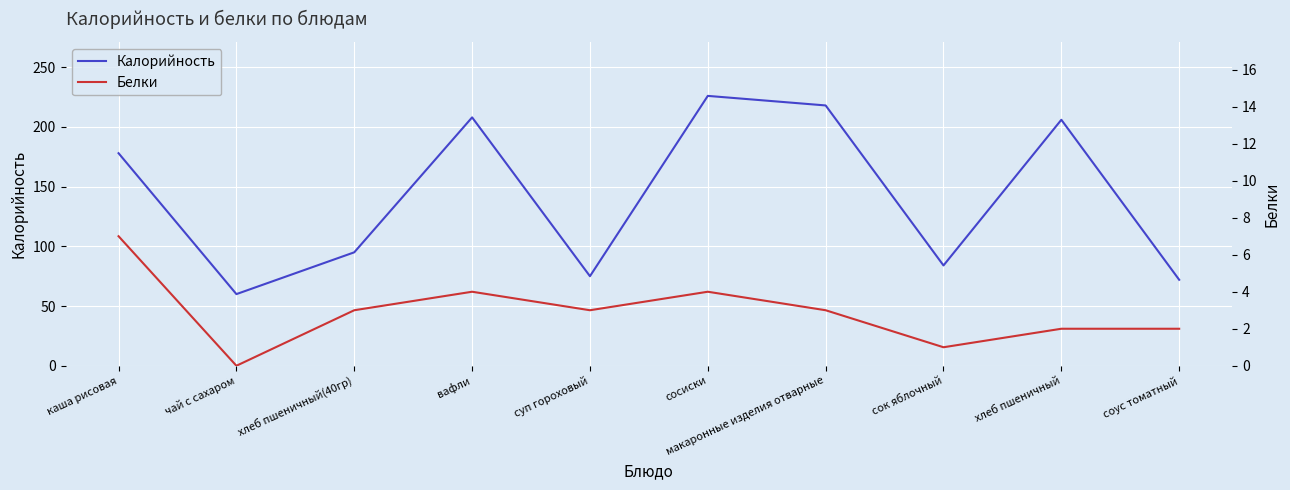

At which label does Белки first exceed 3?

каша рисовая